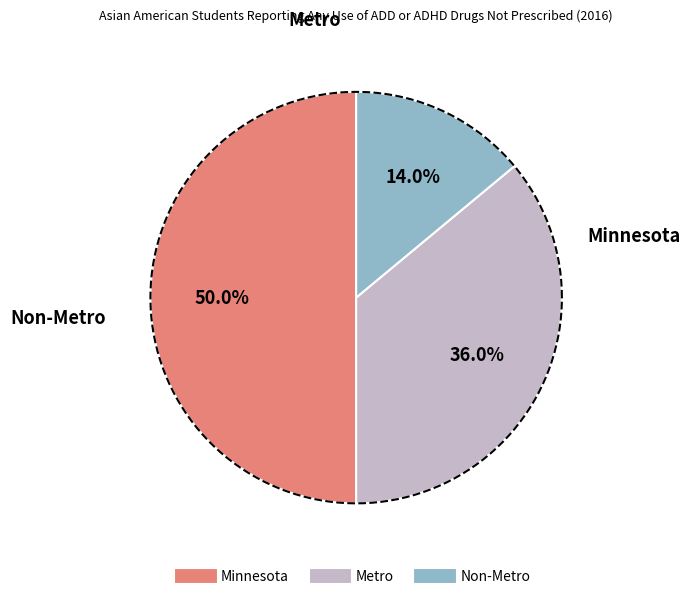

Is the sum of Metro and Minnesota greater than half?

Yes